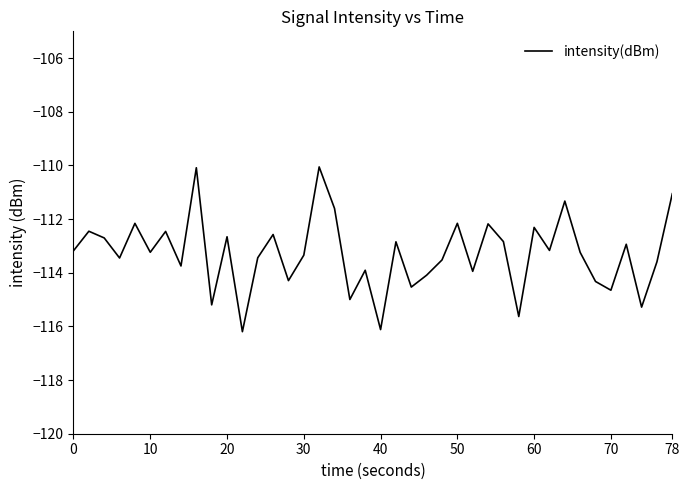

What is the difference between the maximum and minimum values?

6.1